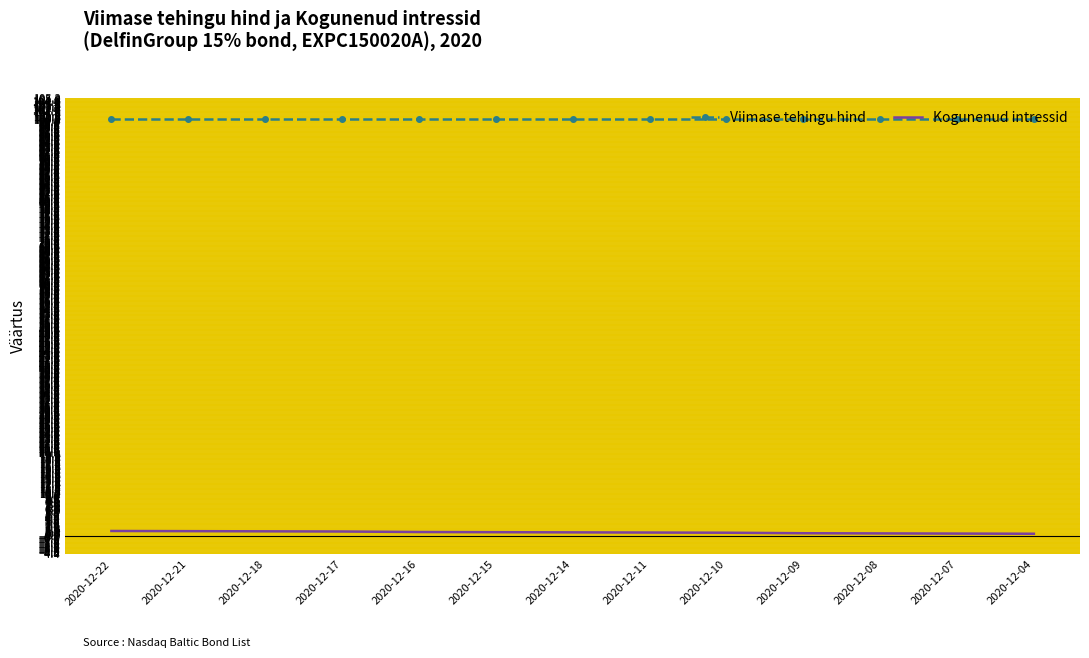

List the series in order of their peak value, lowest first.

Kogunenud intressid, Viimase tehingu hind